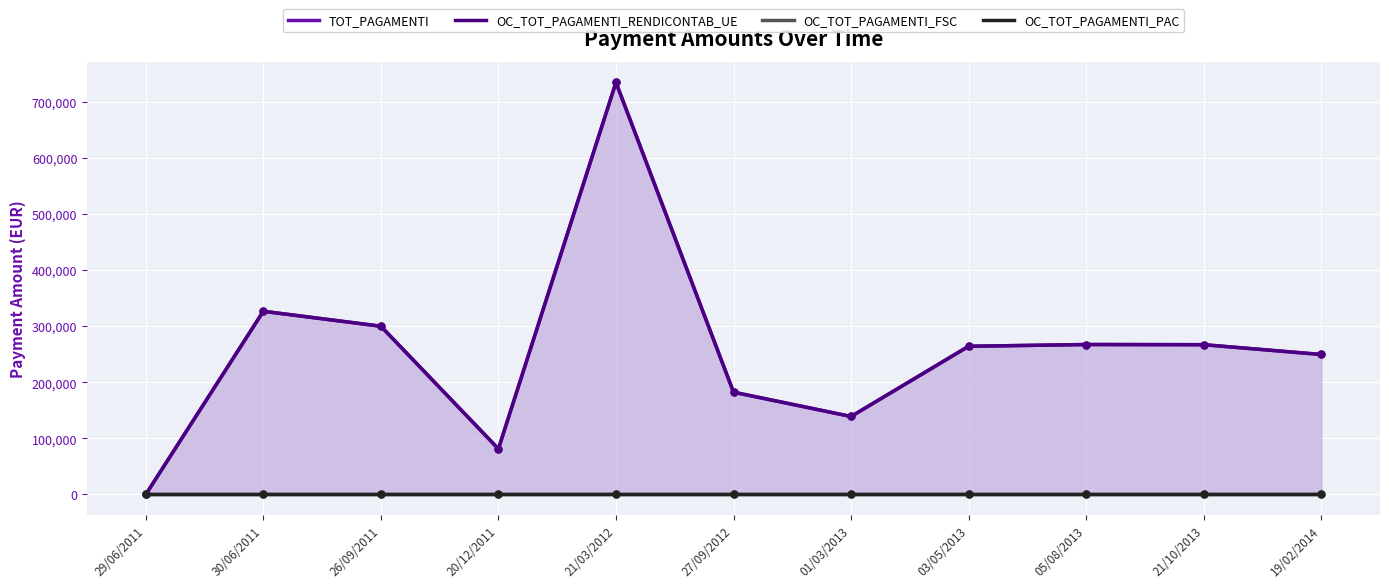

True or false: TOT_PAGAMENTI and OC_TOT_PAGAMENTI_PAC cross at least once.

False